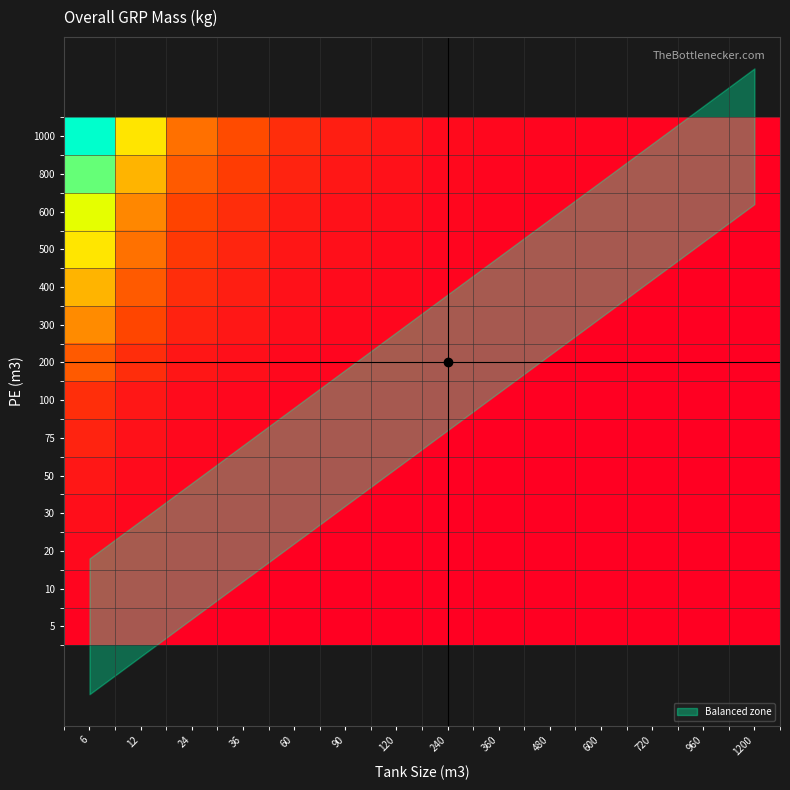

Rank the series by their maximum value, from highest to lowest.

1000, 800, 600, 500, 400, 300, 200, 100, 75, 50, 30, 20, 10, 5